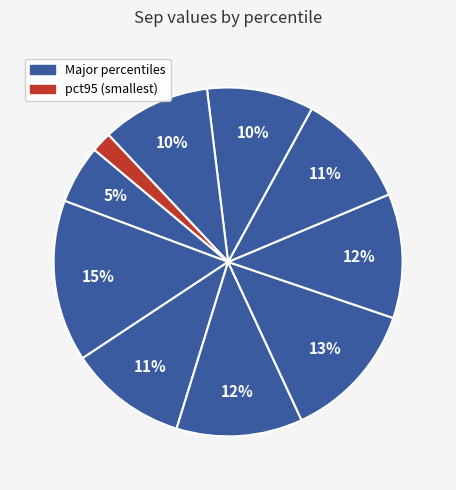

Which slice is the largest?

pct15